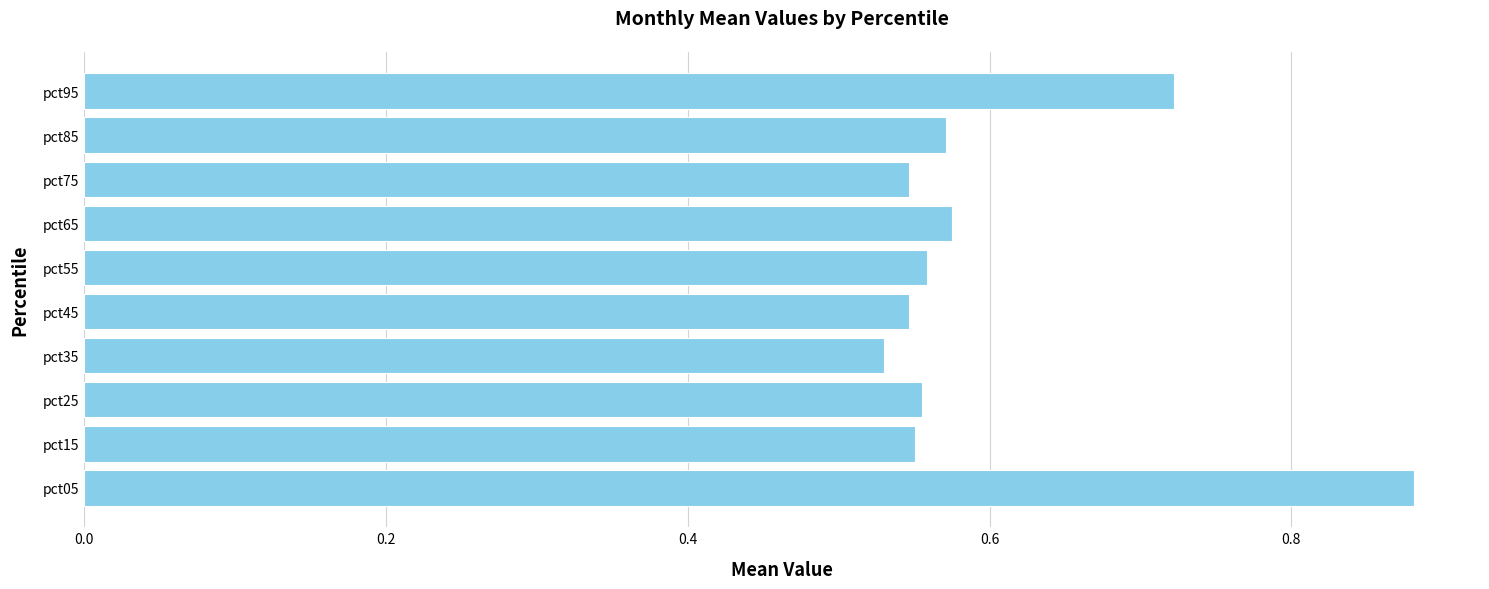

What is the change in value from pct05 to pct85?

-0.3